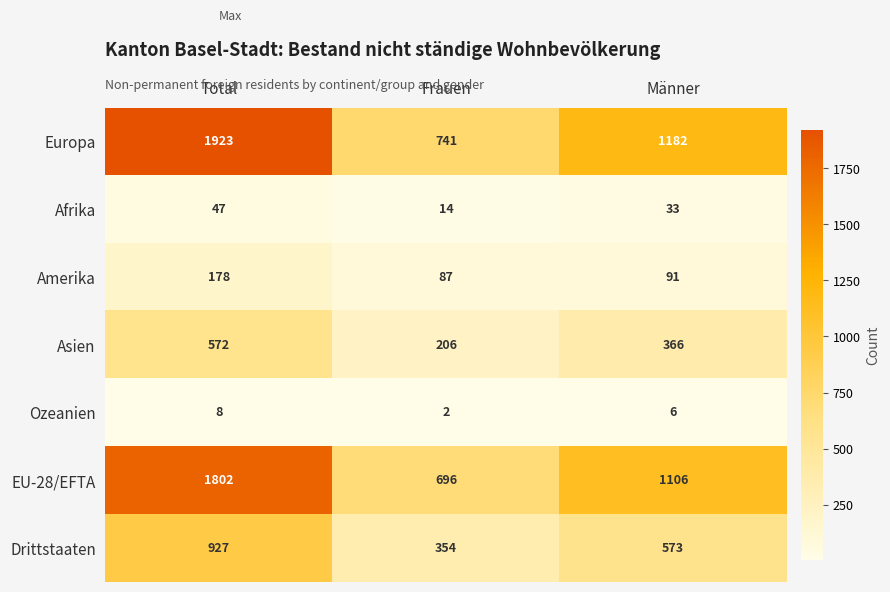

Reading left to right, transcribe all the data shown in this chart.

Europa: Total=1923	Frauen=741	Männer=1182
Afrika: Total=47	Frauen=14	Männer=33
Amerika: Total=178	Frauen=87	Männer=91
Asien: Total=572	Frauen=206	Männer=366
Ozeanien: Total=8	Frauen=2	Männer=6
EU-28/EFTA: Total=1802	Frauen=696	Männer=1106
Drittstaaten: Total=927	Frauen=354	Männer=573